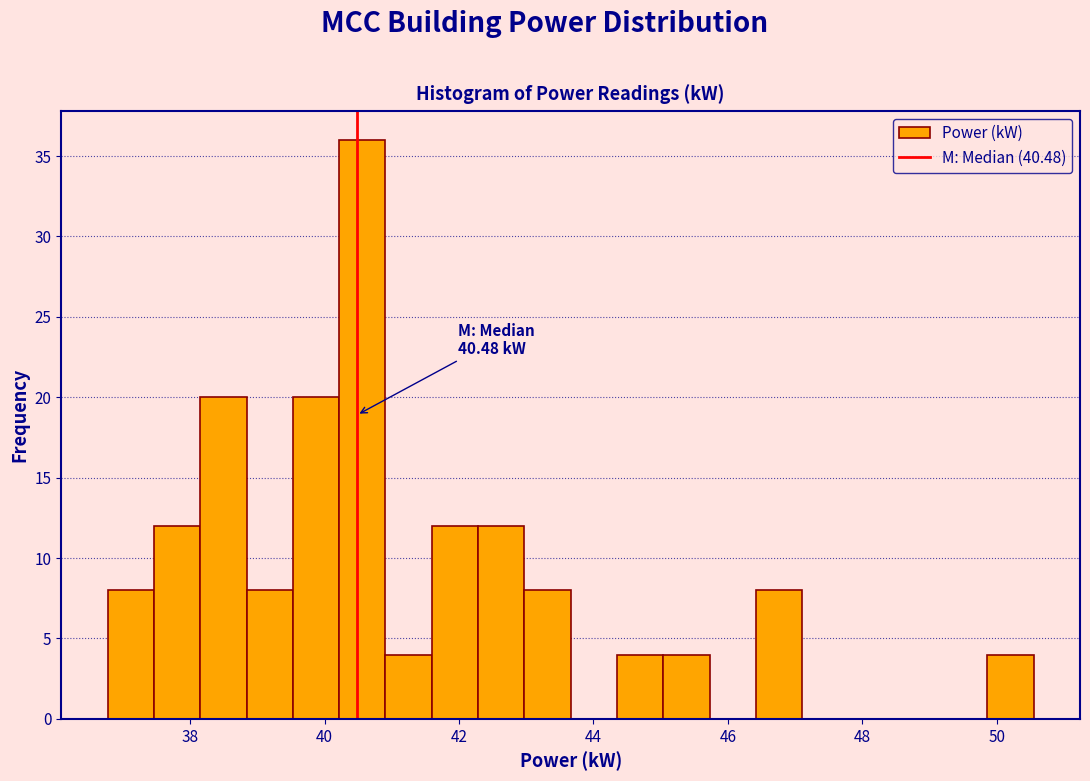

Read against the x-axis, roughly where is the centre of the tallest bar?

40.6